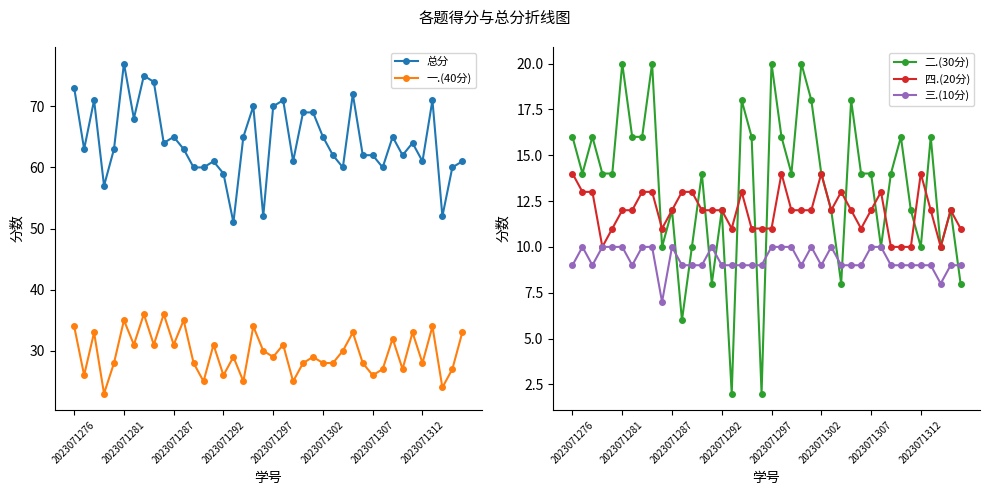

True or false: 一.(40分) and 二.(30分) intersect in this chart.

False